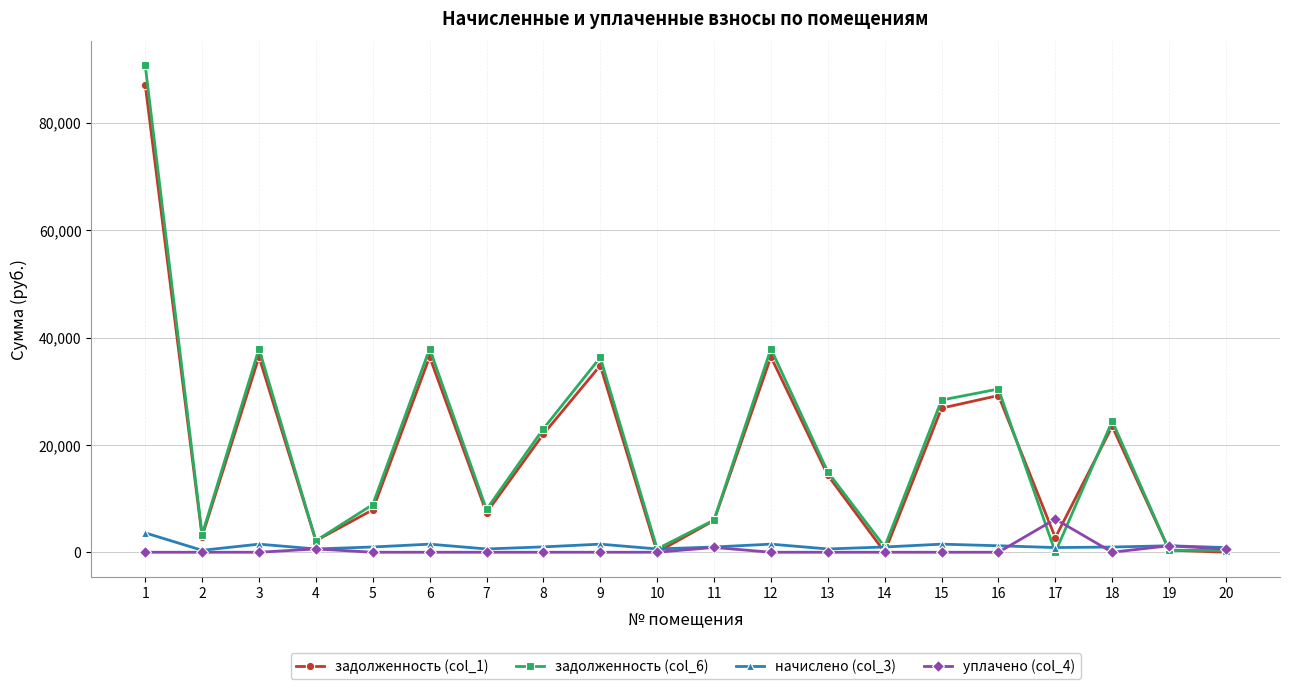

What are all the series names shown in the legend?

задолженность (col_1), задолженность (col_6), начислено (col_3), уплачено (col_4)